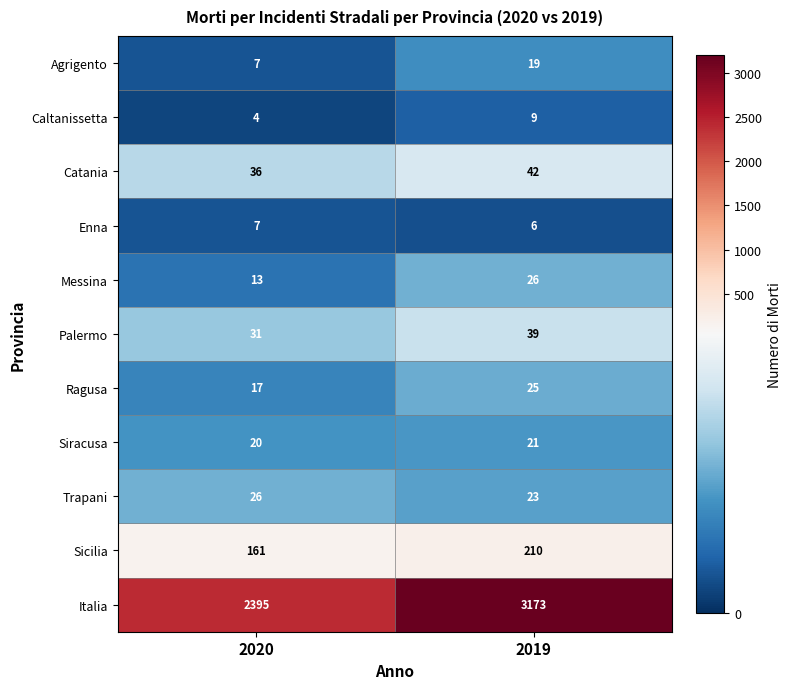

How many categories are shown in the chart?

2